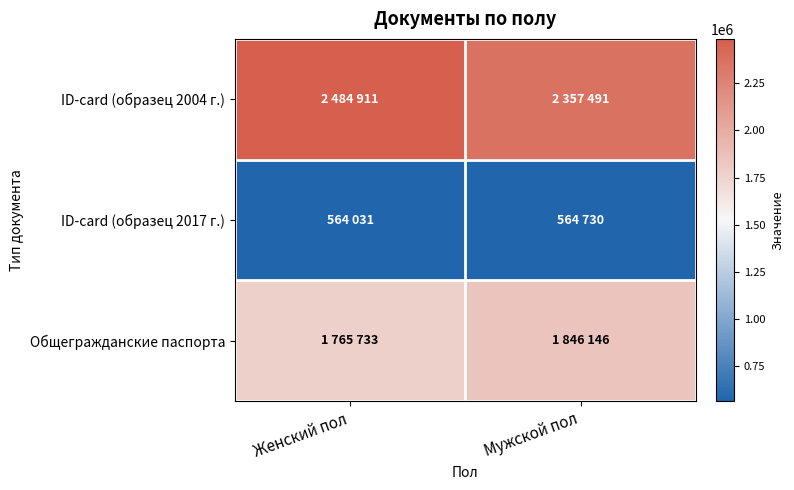

At how many categories does at least one series exceed 2425077?

1